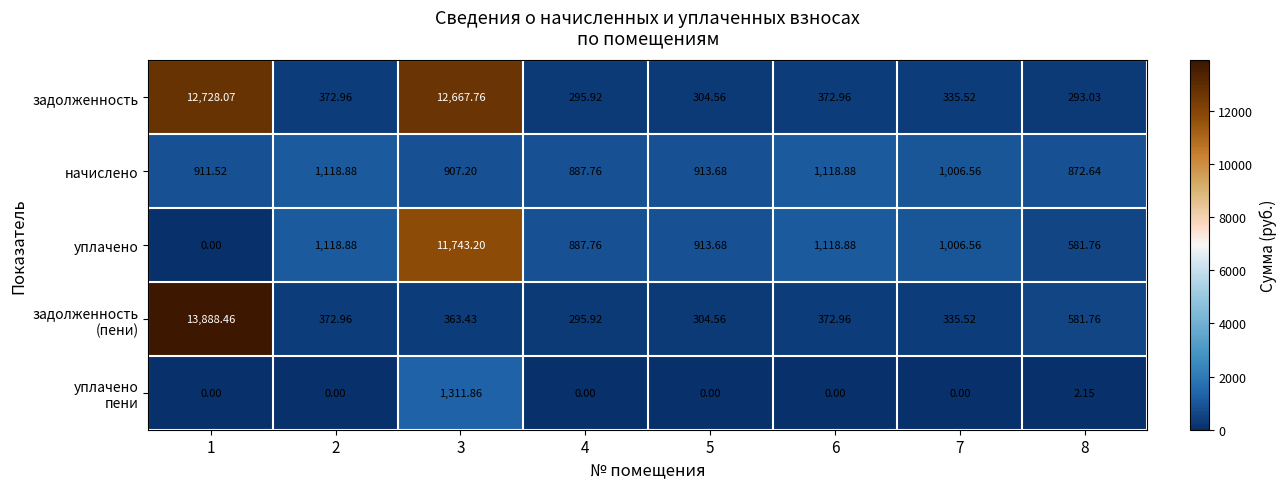

Is the value of задолженность at 6 greater than the value of начислено at 8?

No